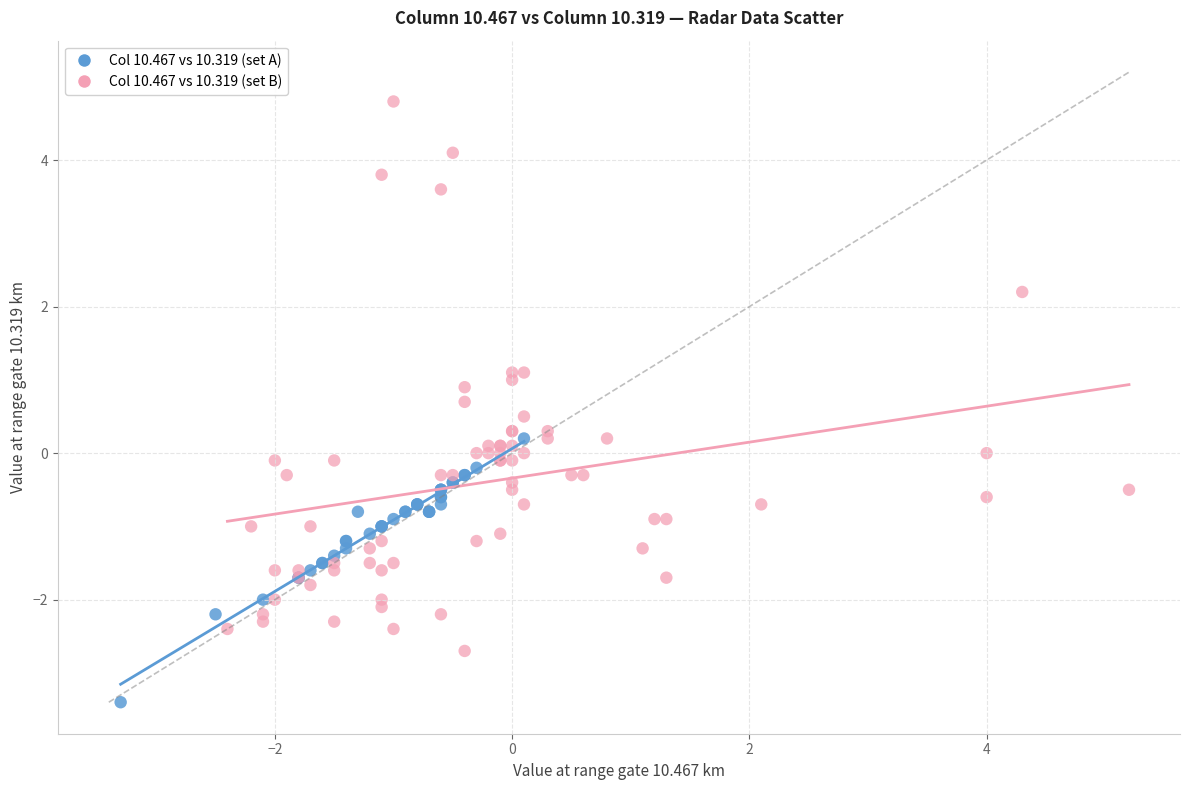

Which series contains the lowest Y value?

Col 10.467 vs 10.319 (set A)